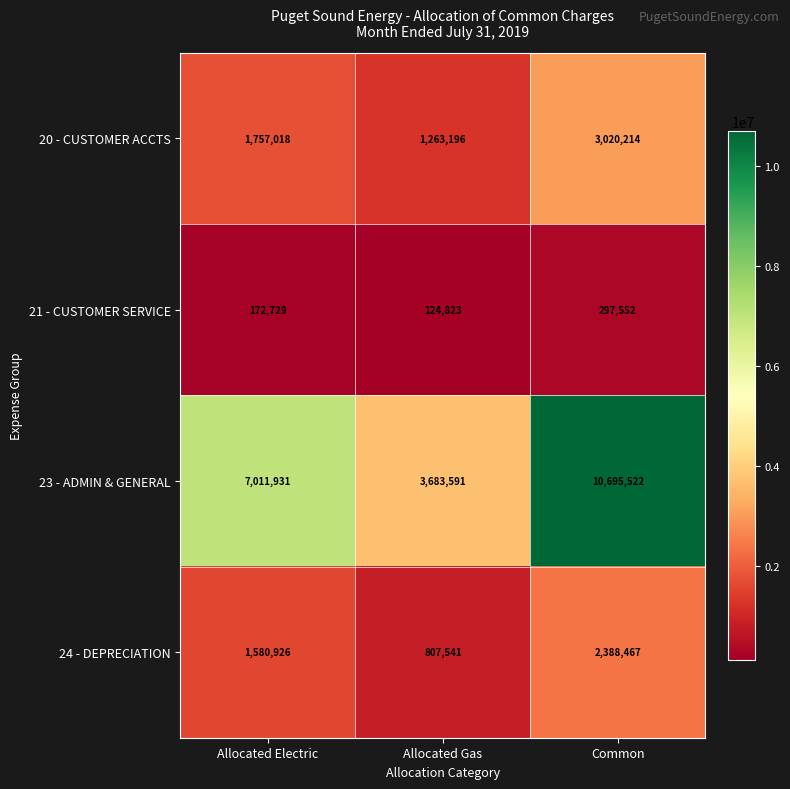

What is the minimum value shown in the chart?

124823